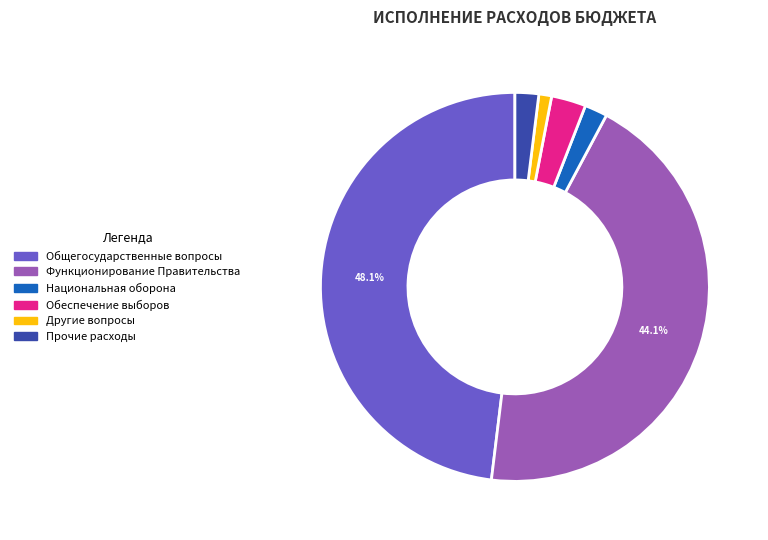

Does Обеспечение выборов account for over 50% of the chart?

No